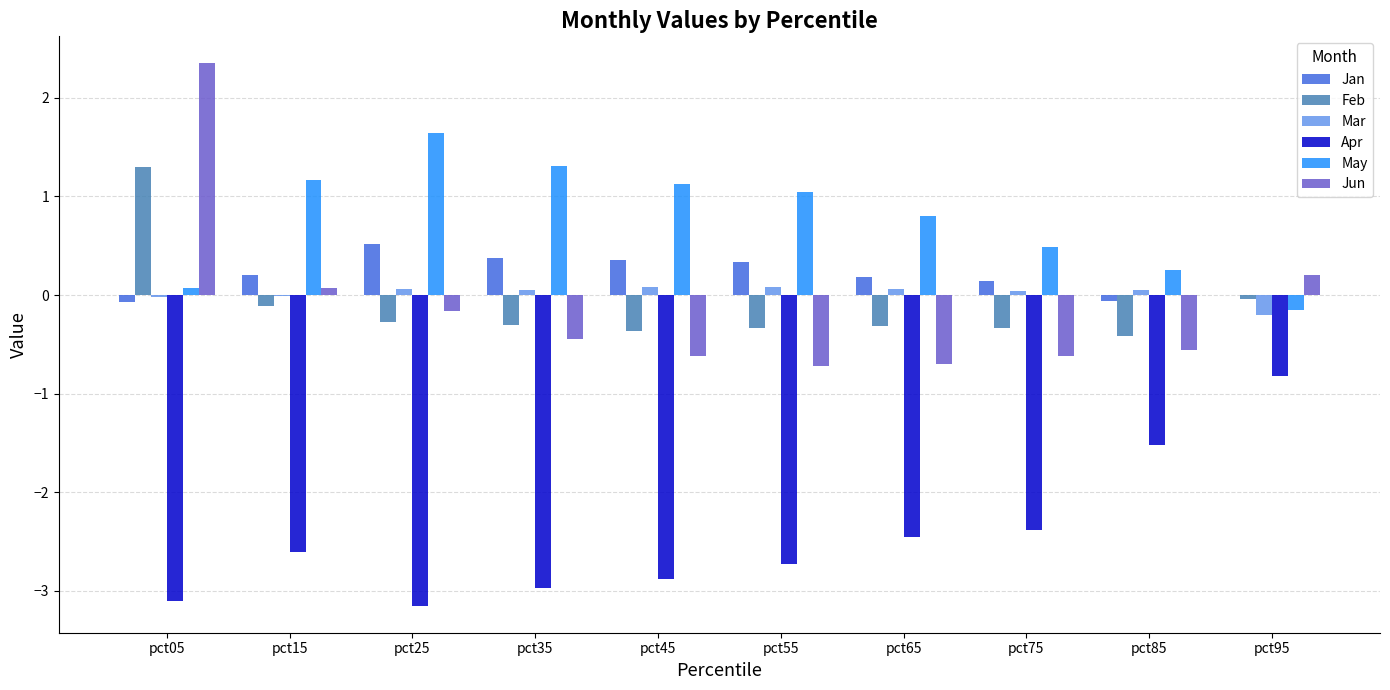

What is the sum of all Jan values?

2.0